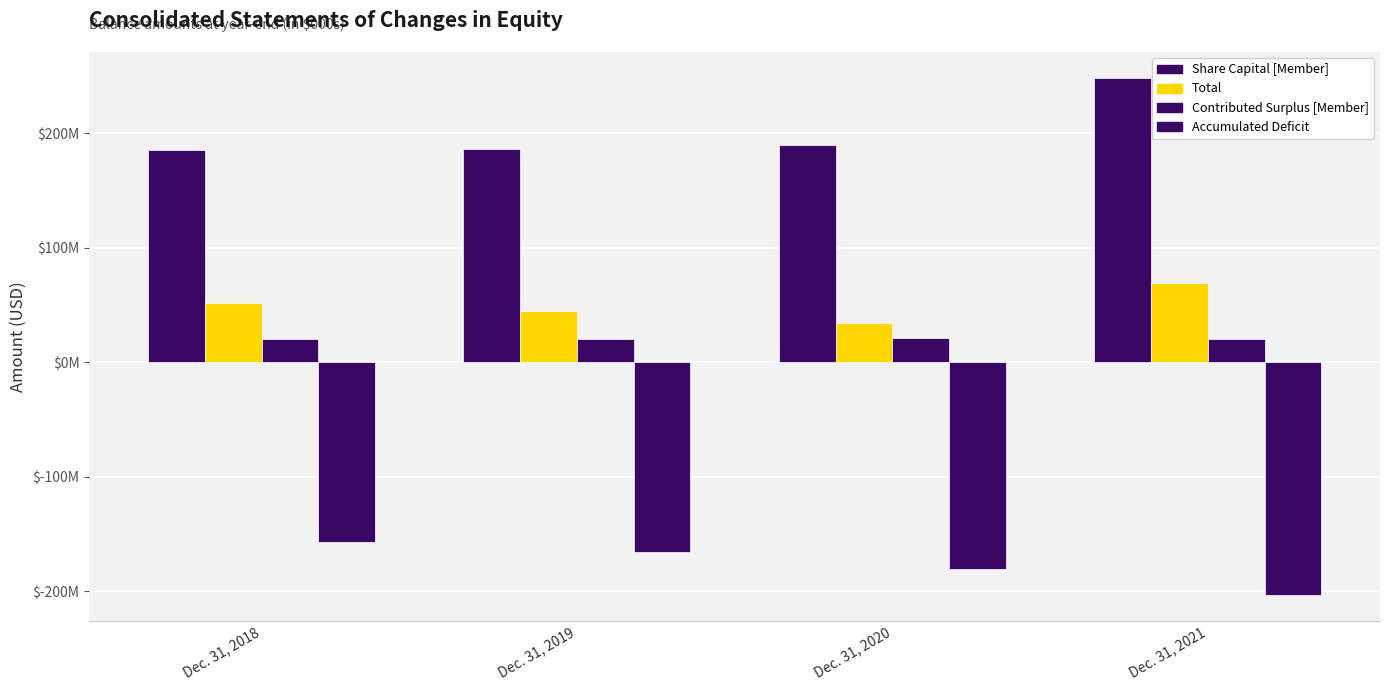

What is the minimum value for Accumulated Deficit?

-203115000